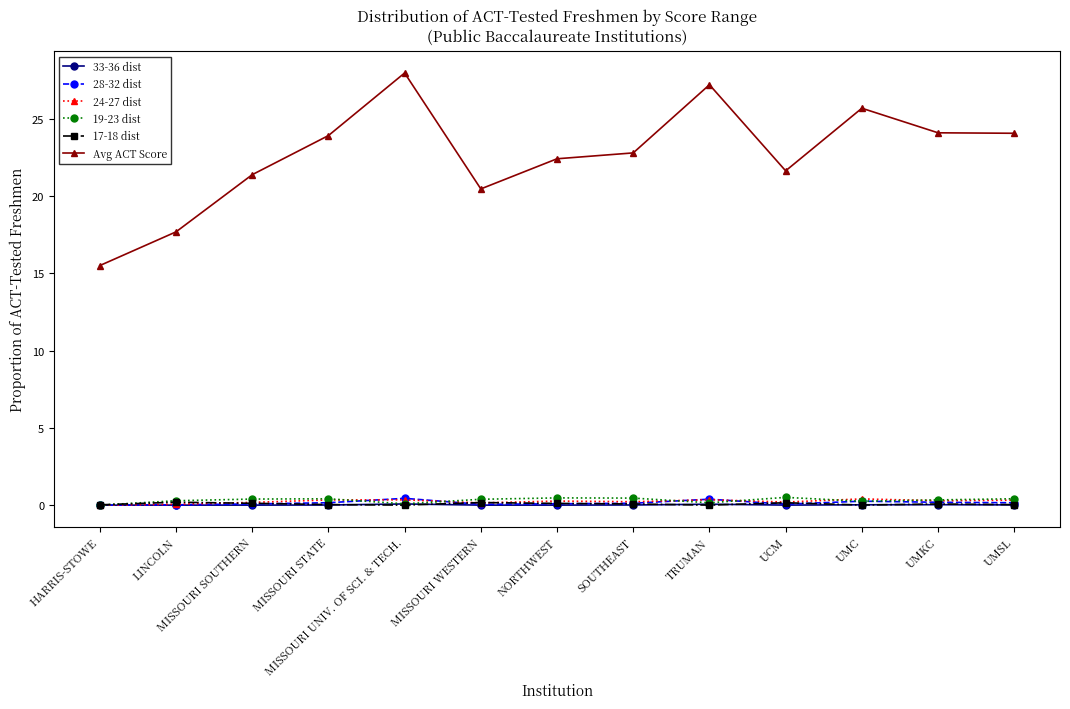

At which category does Avg ACT Score reach its first local valley?

MISSOURI WESTERN